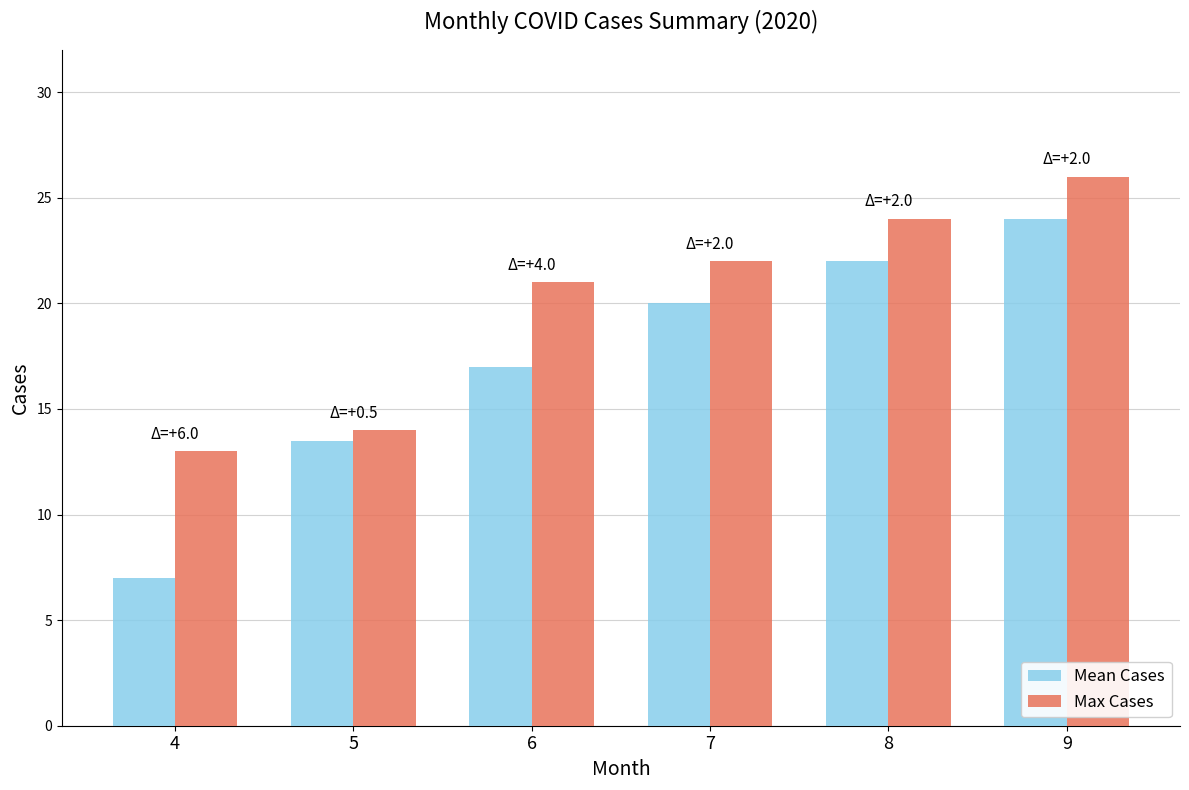

Rank the series by their maximum value, from lowest to highest.

Mean Cases, Max Cases